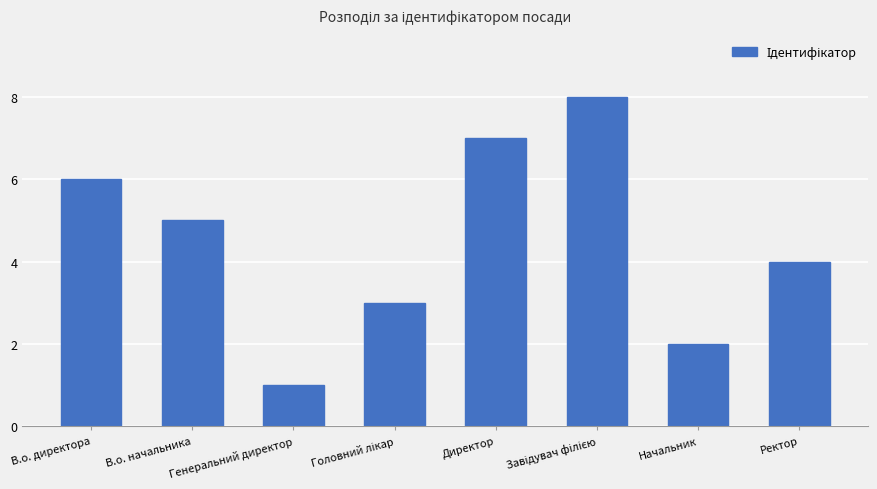

How many data points does each series have?

8